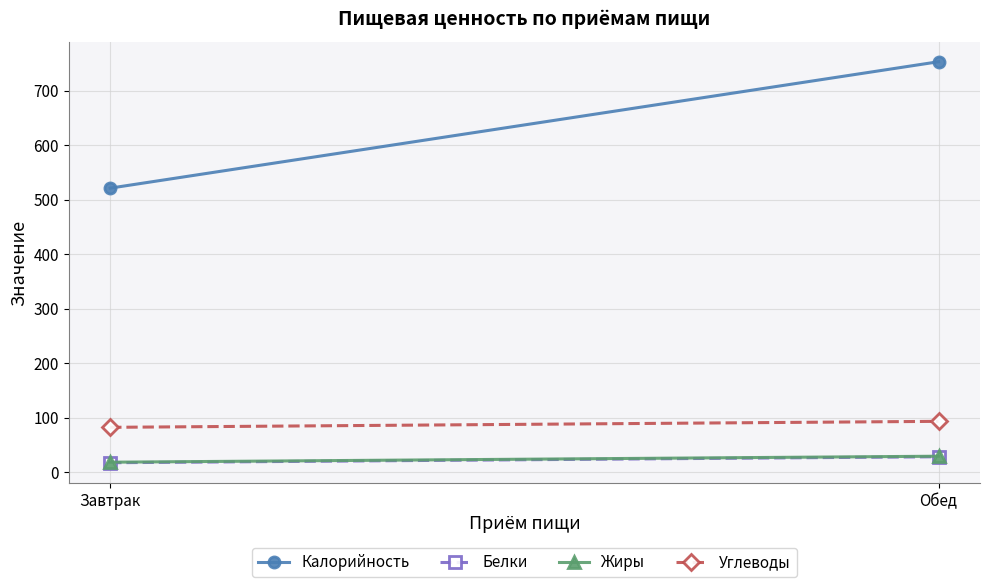

What is the spread (max minus min) of values at Обед?

725